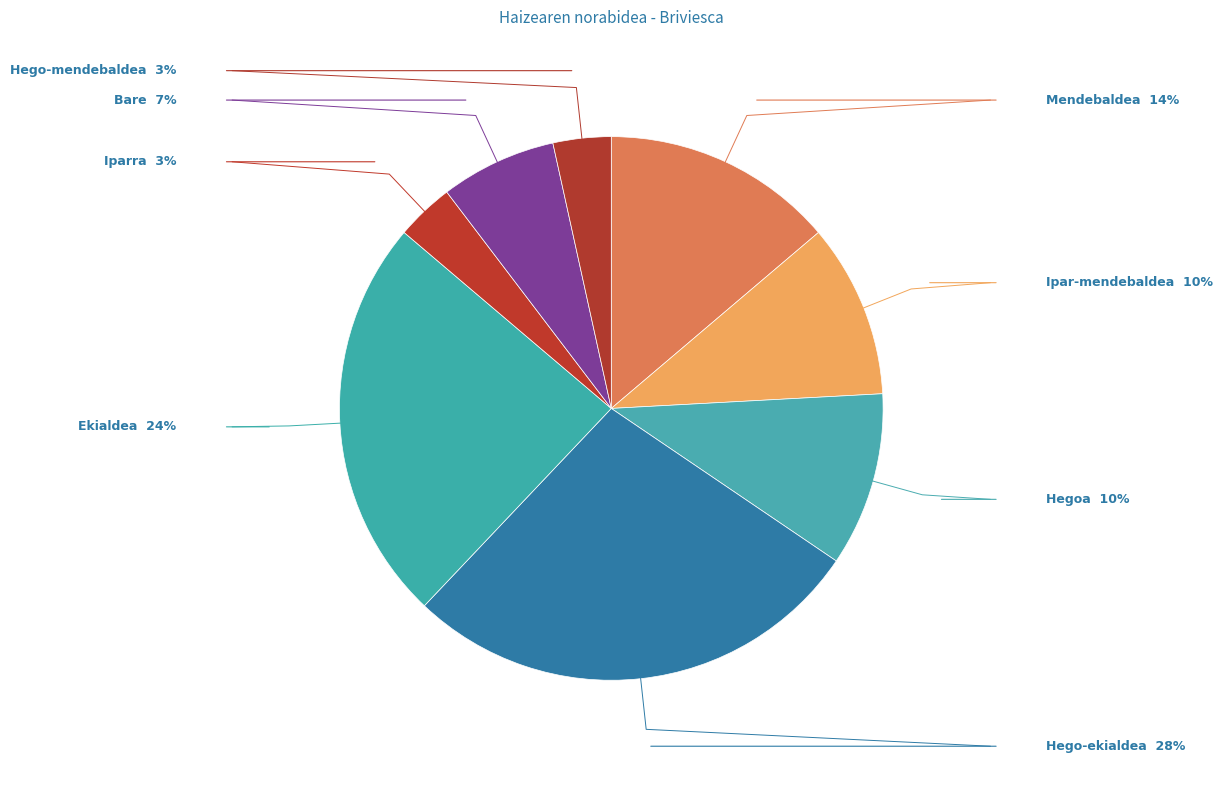

Is the sum of Hego-ekialdea and Iparra greater than half?

No